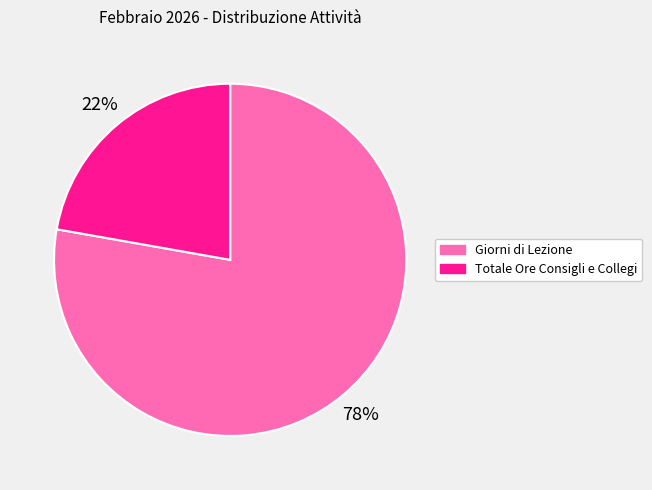

To the nearest percent, what portion does Giorni di Lezione represent?

78%